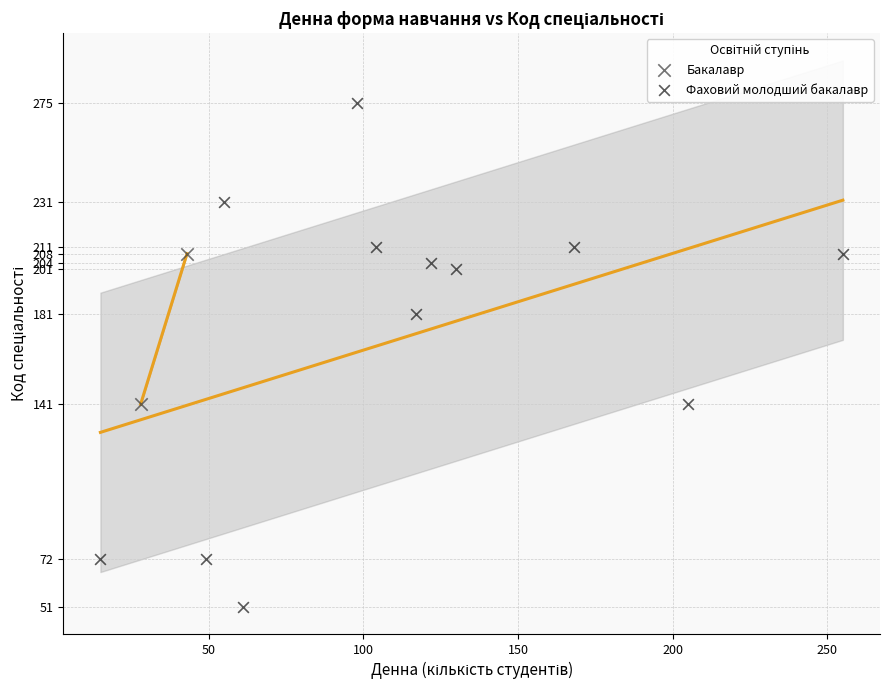

What are all the series names shown in the legend?

Бакалавр, Фаховий молодший бакалавр